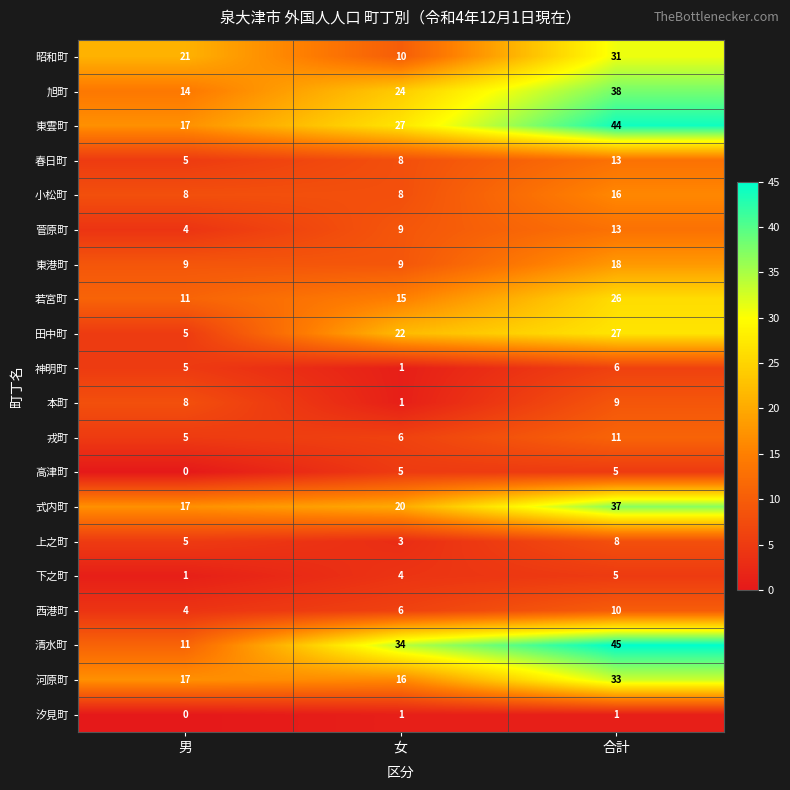

True or false: 下之町 has a value of 1 at 男.

True